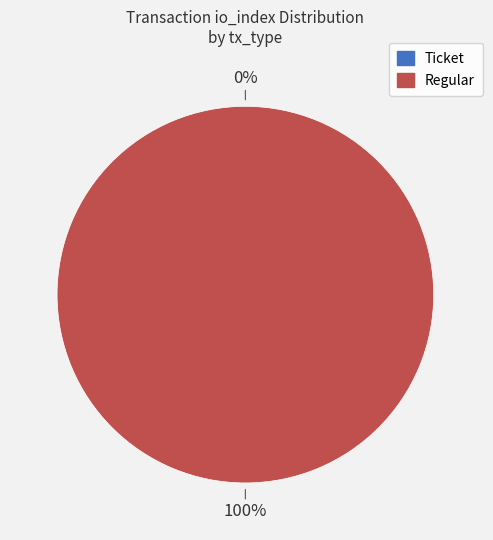

Does any single category account for the majority?

Yes